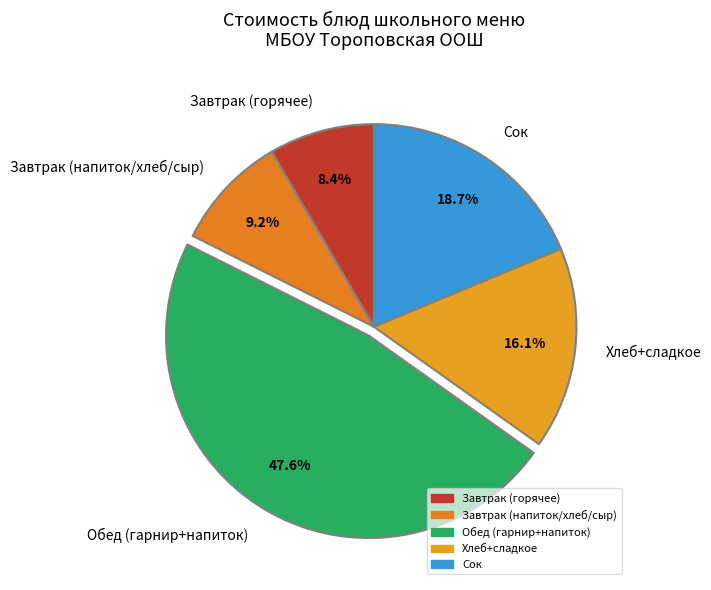

What portion of the pie excludes Завтрак (напиток/хлеб/сыр)?

90.8%